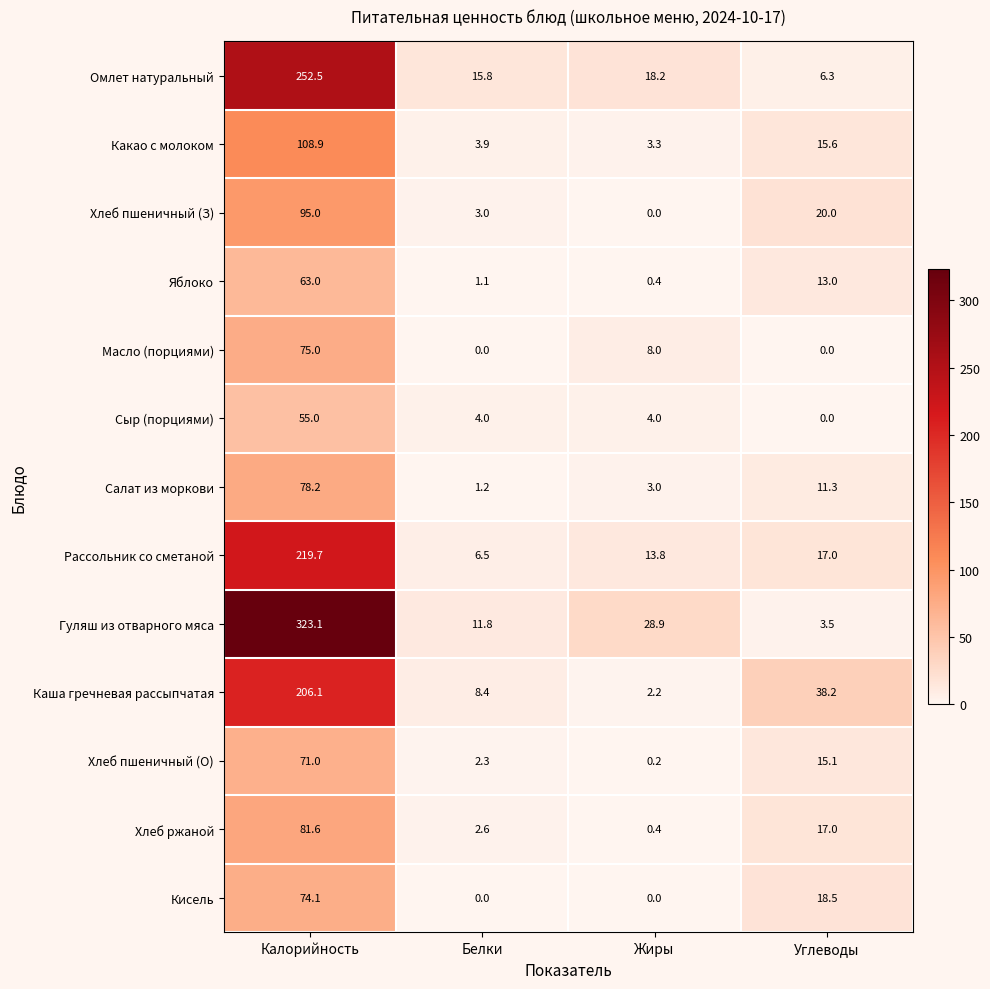

At which category is the sum across all series the highest?

Калорийность